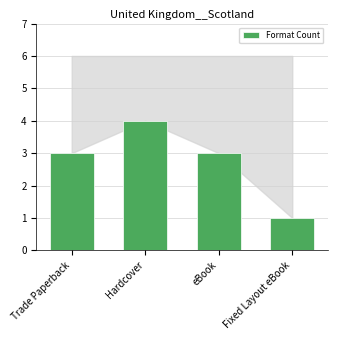

Count the number of data series in this chart.

1